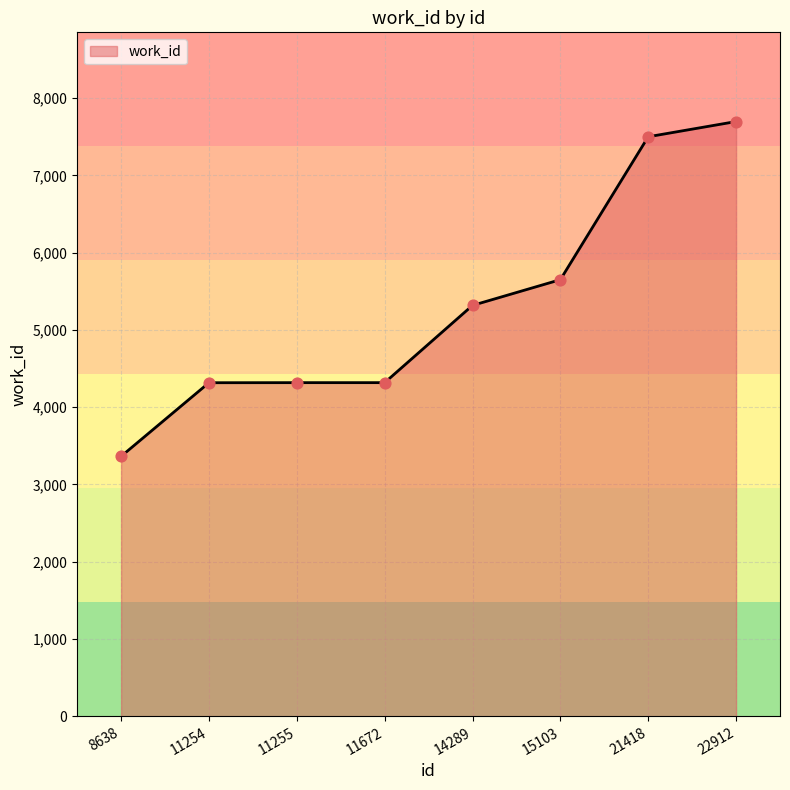

Approximately how many times larger is the value at 11672 compared to 21418?

0.6